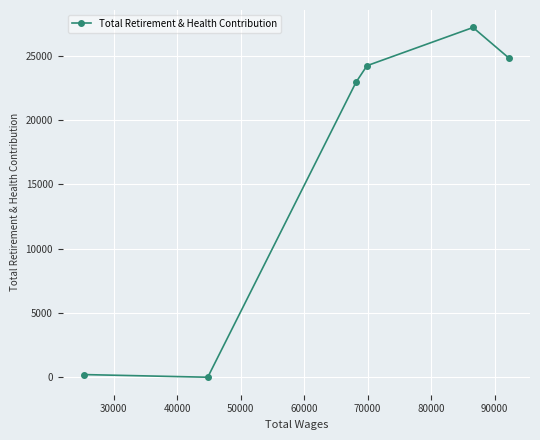

Count the number of categories in the chart.

6